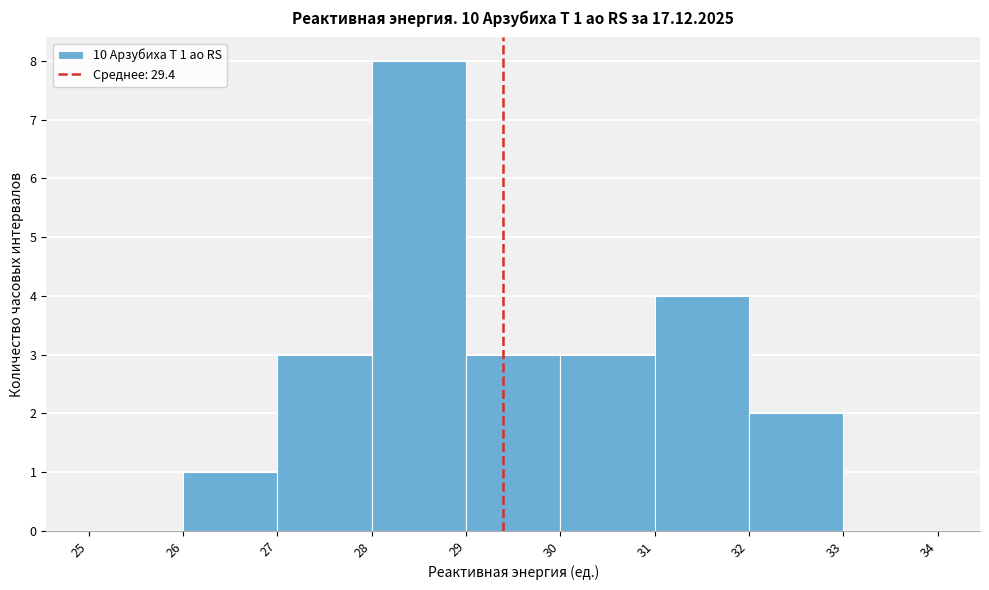

Over which range of the x-axis is the bar tallest?

28 to 29